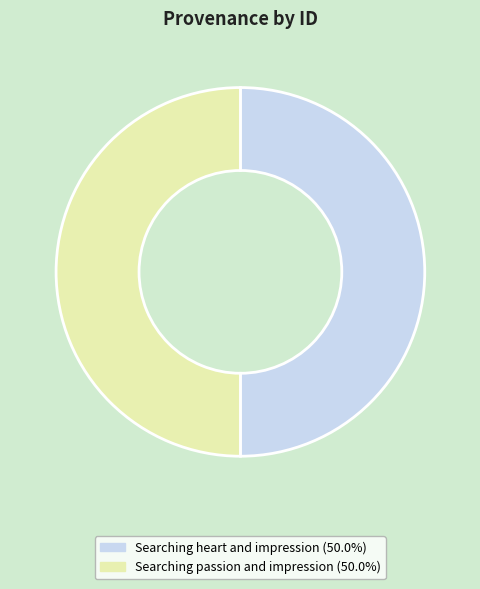

Combined, do Searching passion and impression (50.0%) and Searching heart and impression (50.0%) account for over 50%?

Yes